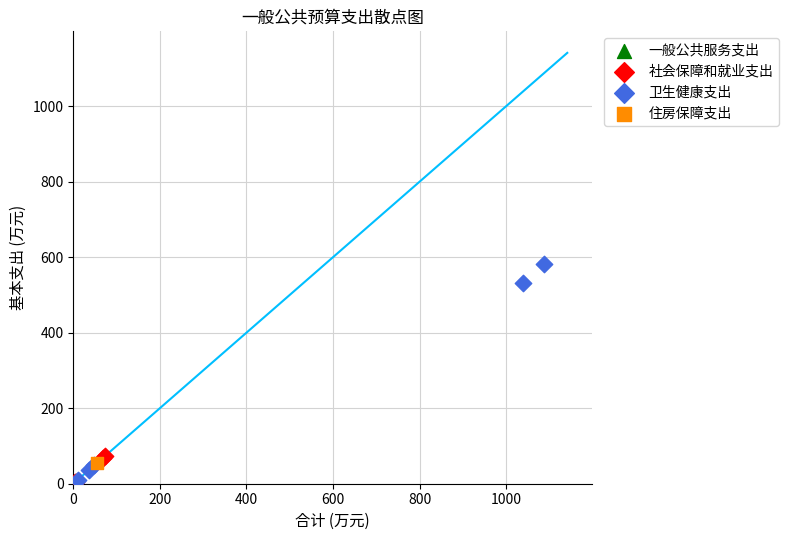

Which series reaches the maximum Y coordinate?

卫生健康支出